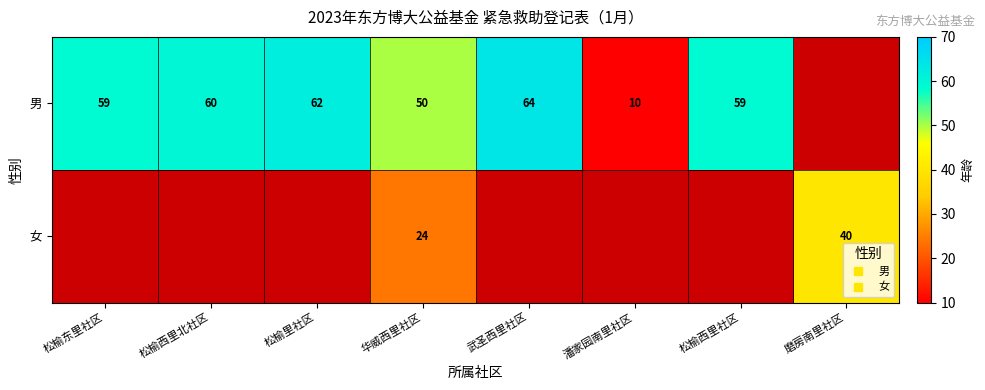

Which series has the largest range (max minus min)?

男